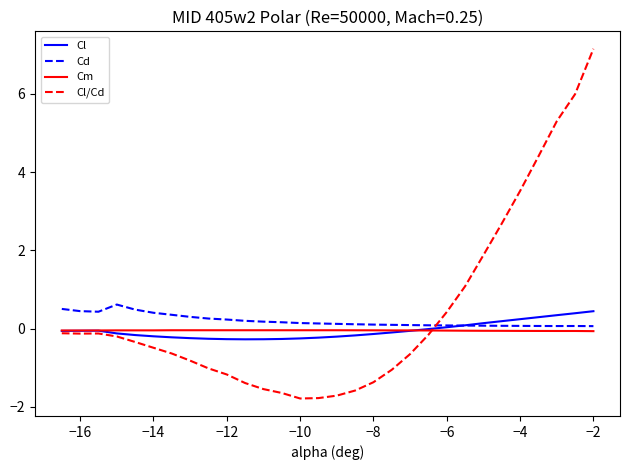

Which series has the widest spread of values?

Cl/Cd